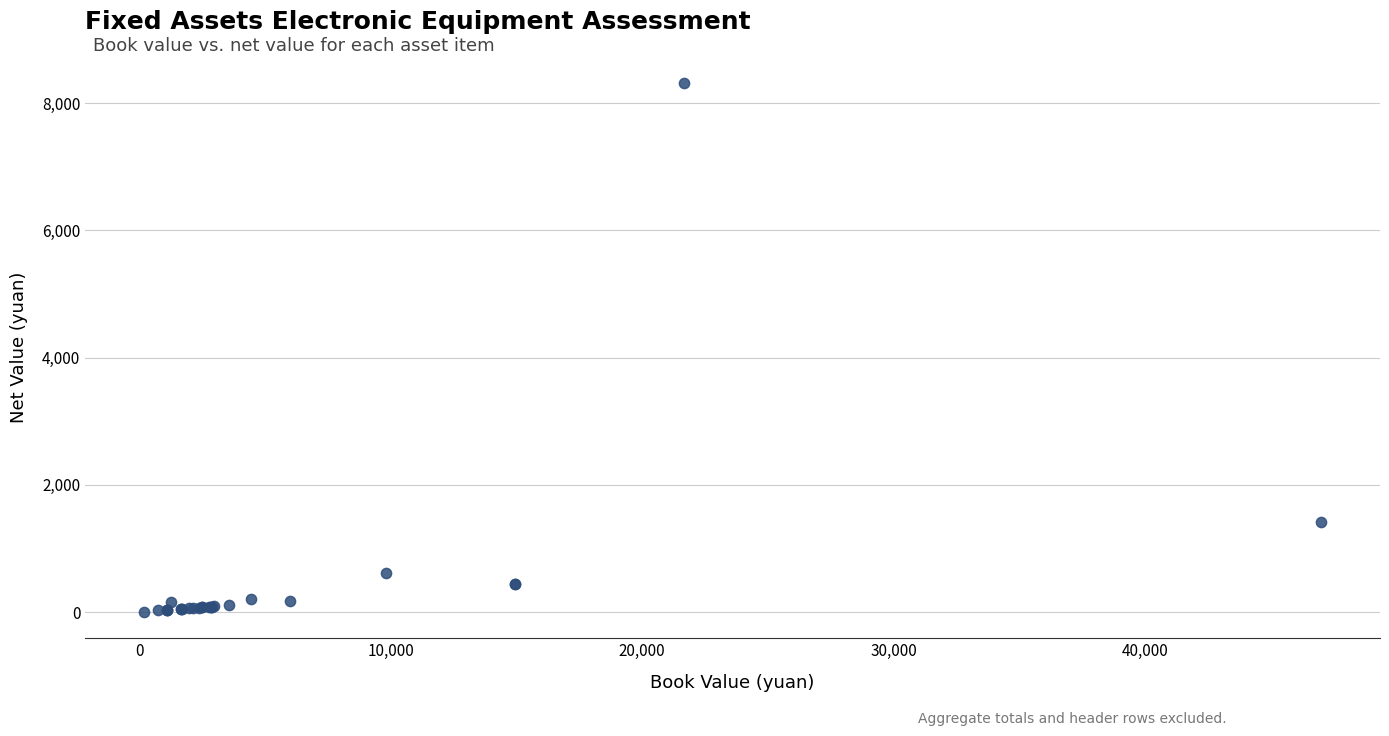

What Y value in the scatter plot is closest to 4158?

1410.3